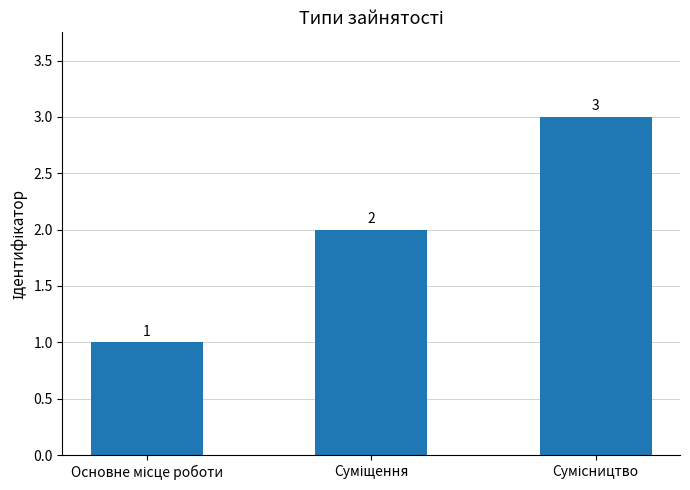

How many values are between 1 and 3?

3